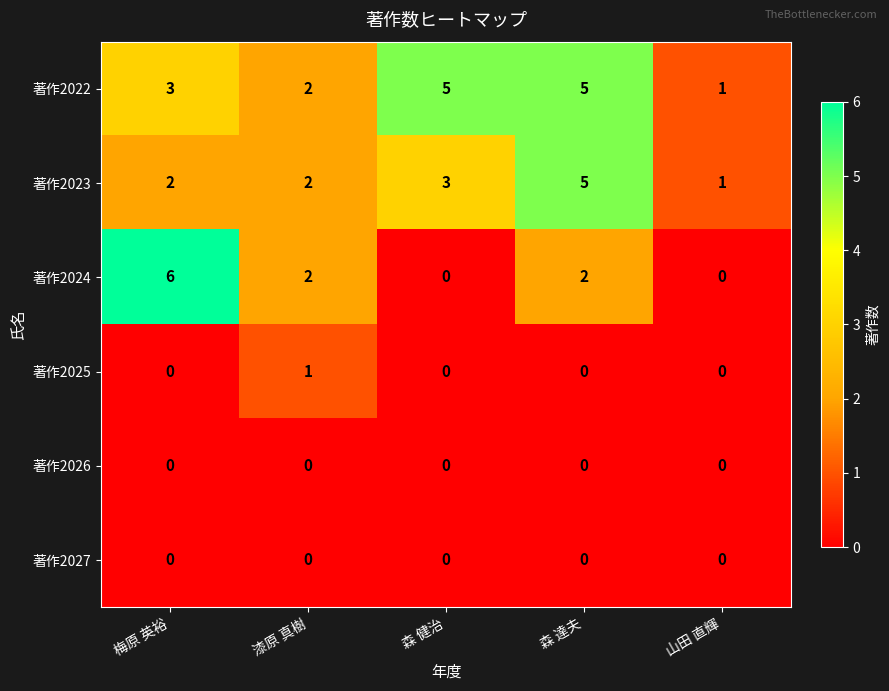

The 著作2022 series shows 3 at 梅原 英裕. True or false?

True